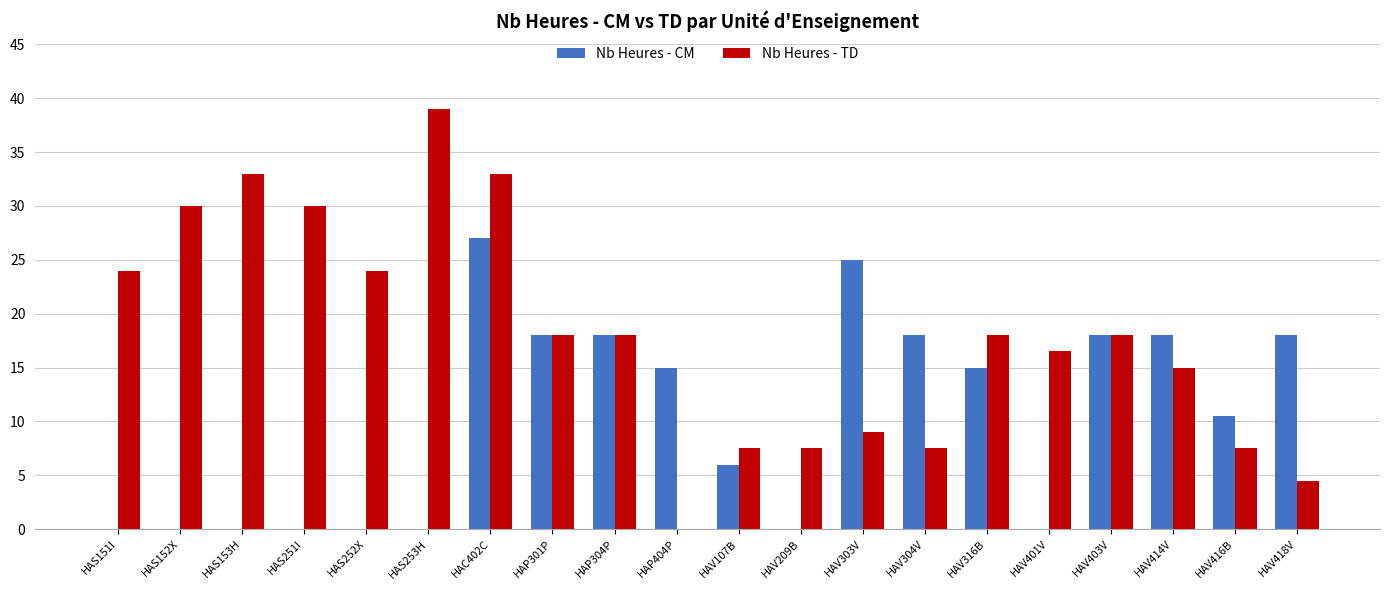

True or false: Nb Heures - TD has a value of 18.0 at HAV403V.

True